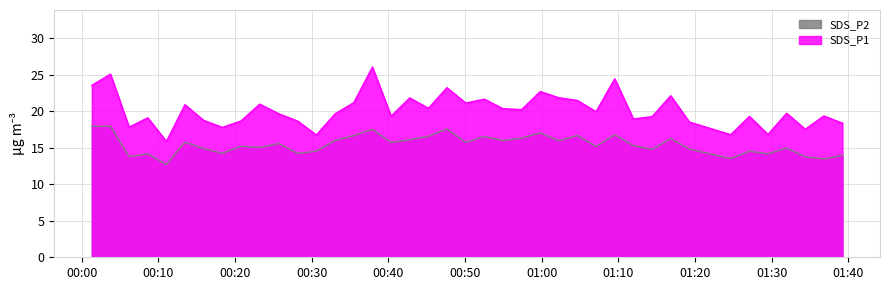

List the series in order of their peak value, highest first.

SDS_P1, SDS_P2